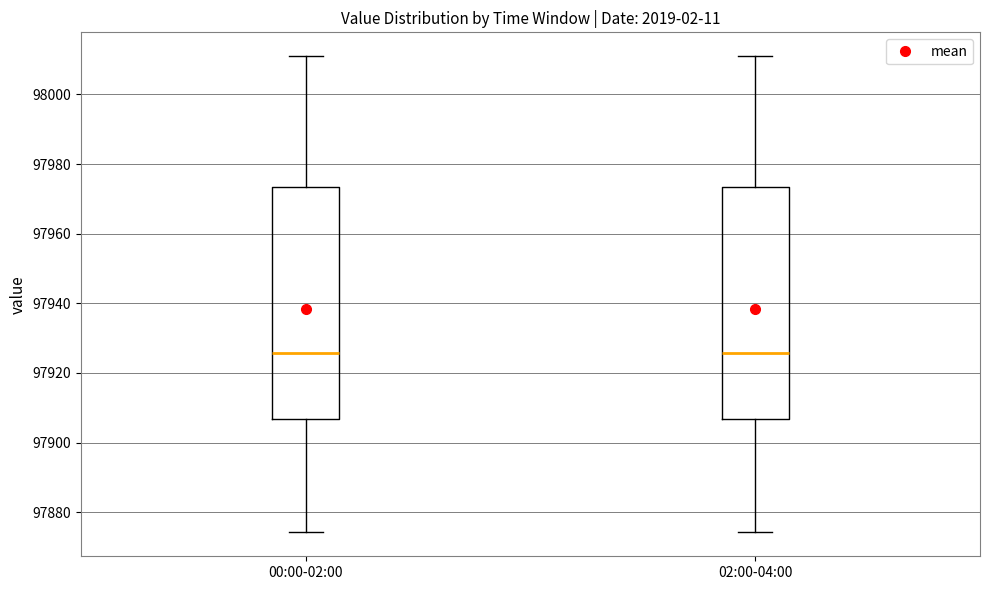

Reading left to right, transcribe this box plot: for each box, give where its median line is, the range the box spans, and where its two whiskers end, as read against the y-axis. The values are not printed on the chart, so give them approximately, as read against the axis.

00:00-02:00: median 97926, box 97906 to 97974, whiskers 97874 to 98012
02:00-04:00: median 97926, box 97906 to 97974, whiskers 97874 to 98012